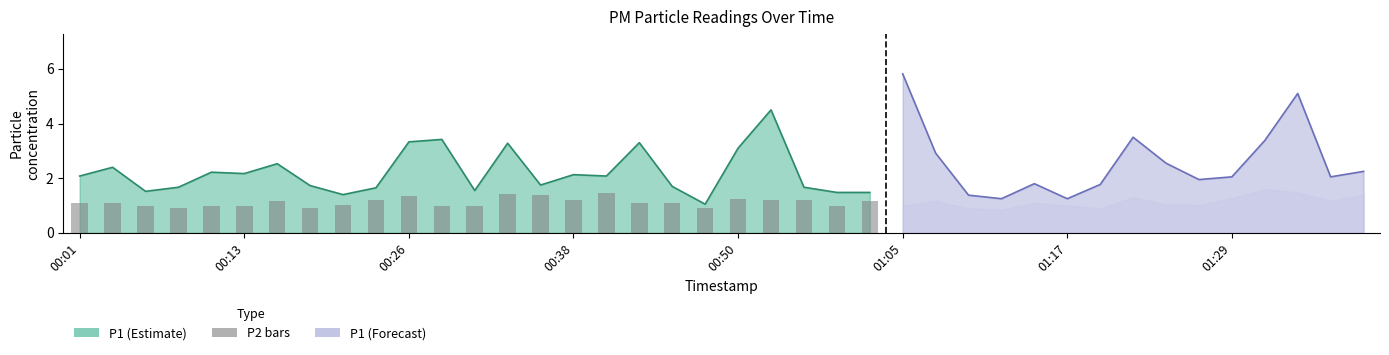

What value does the data have at 00:13?

1.0